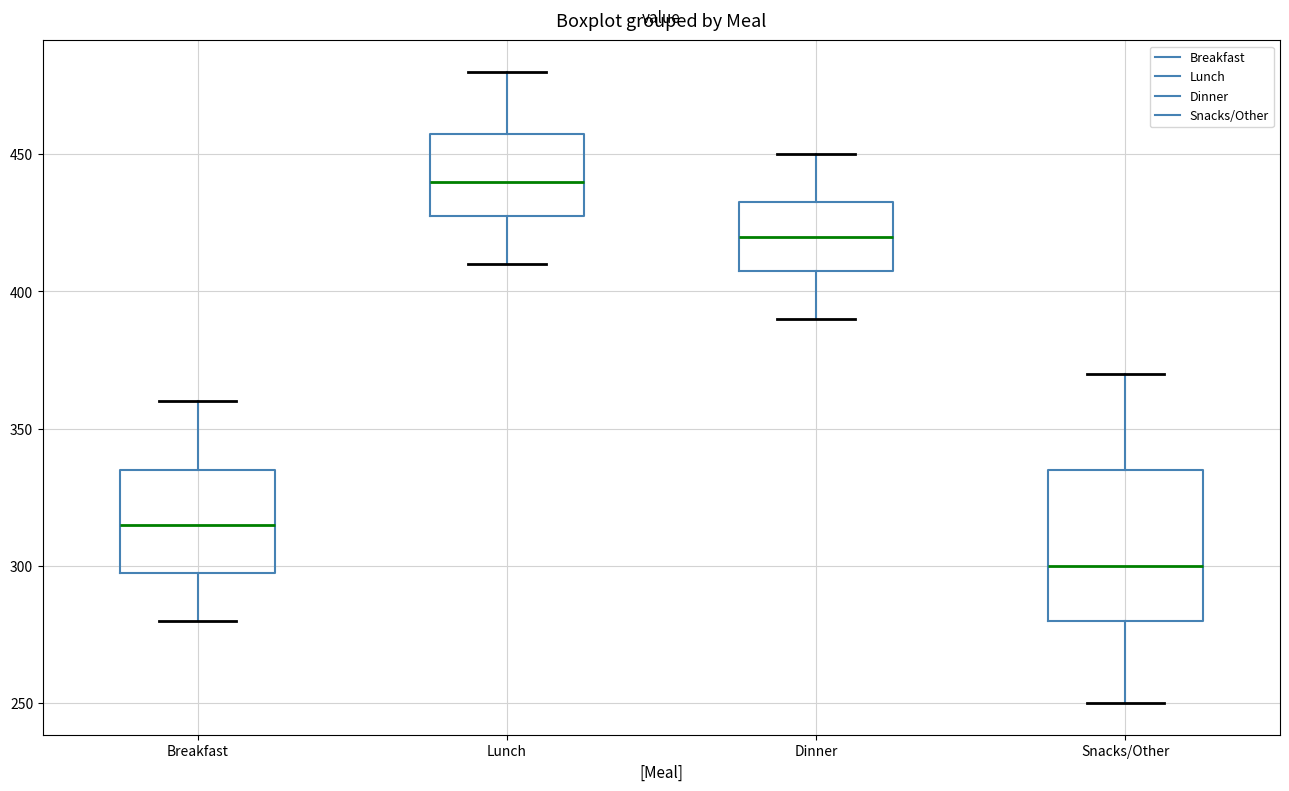

Reading left to right, read every box against the y-axis: the position of its median line, the range the box covers, and the ends of its whiskers. The values are not printed on the chart, so give them approximately, as read against the axis.

Breakfast: median 315, box 300 to 335, whiskers 280 to 360
Lunch: median 440, box 430 to 460, whiskers 410 to 480
Dinner: median 420, box 410 to 435, whiskers 390 to 450
Snacks/Other: median 300, box 280 to 335, whiskers 250 to 370